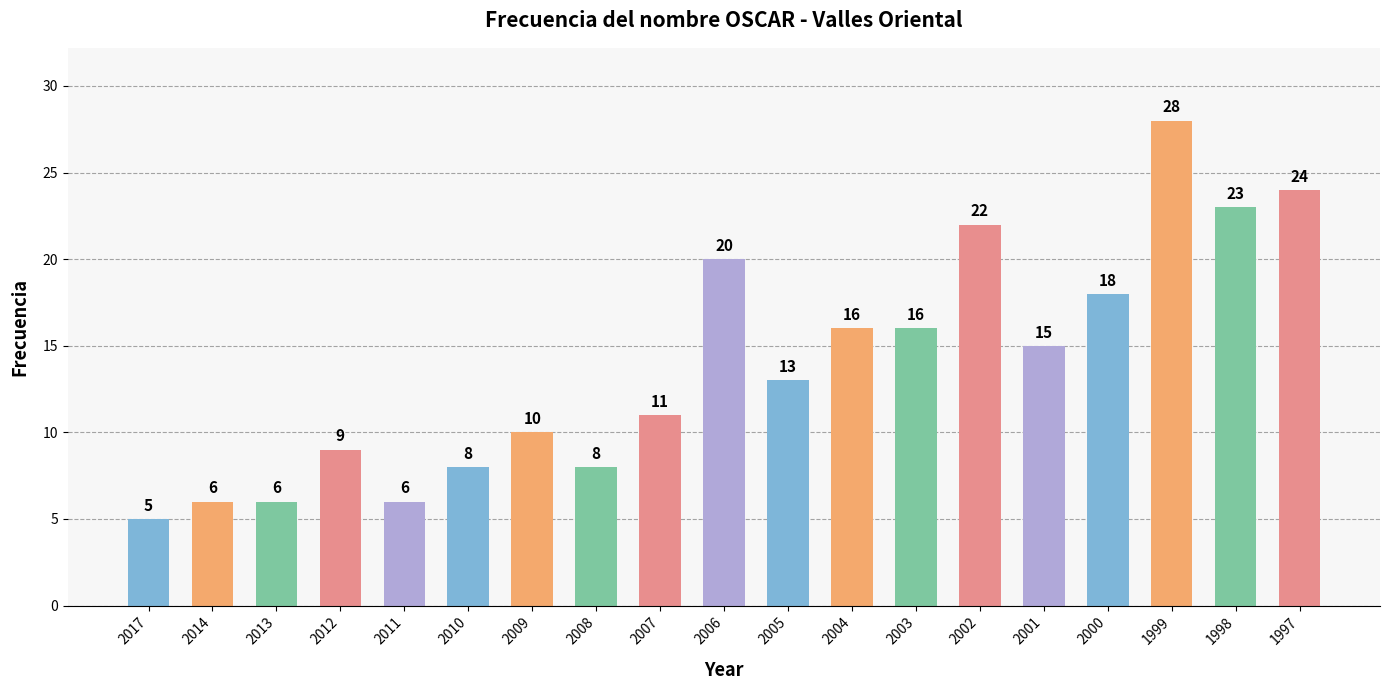

What is the minimum value shown in the chart?

5